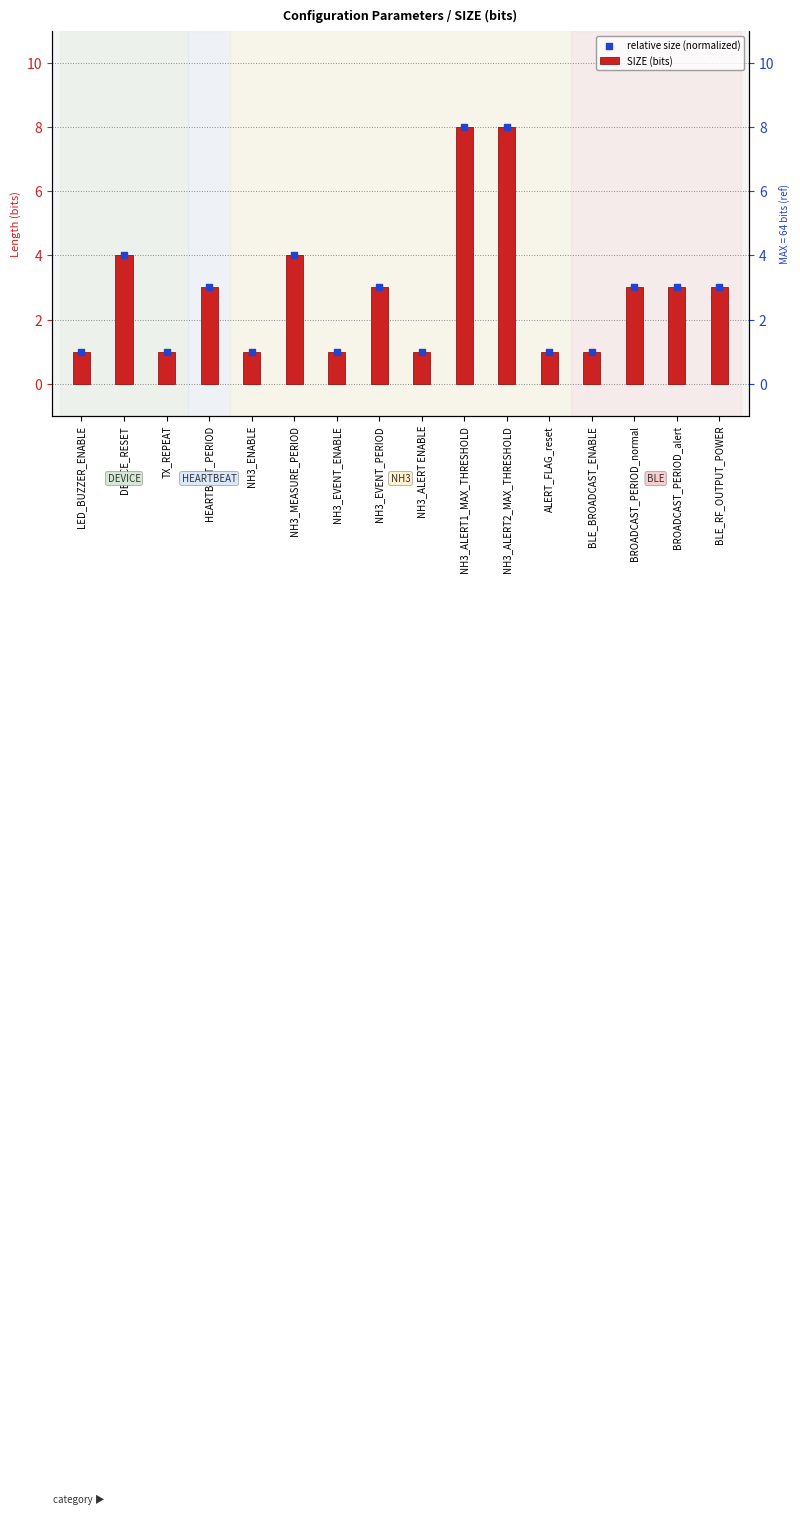

What are all the series names shown in the legend?

SIZE (bits), relative size (normalized)